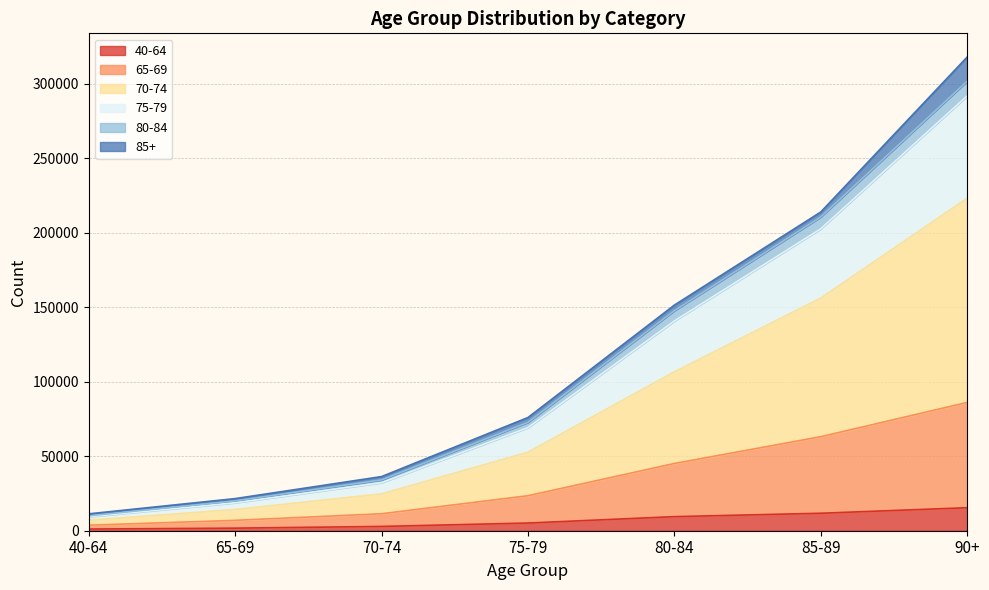

At which category is the sum across all series the highest?

90+